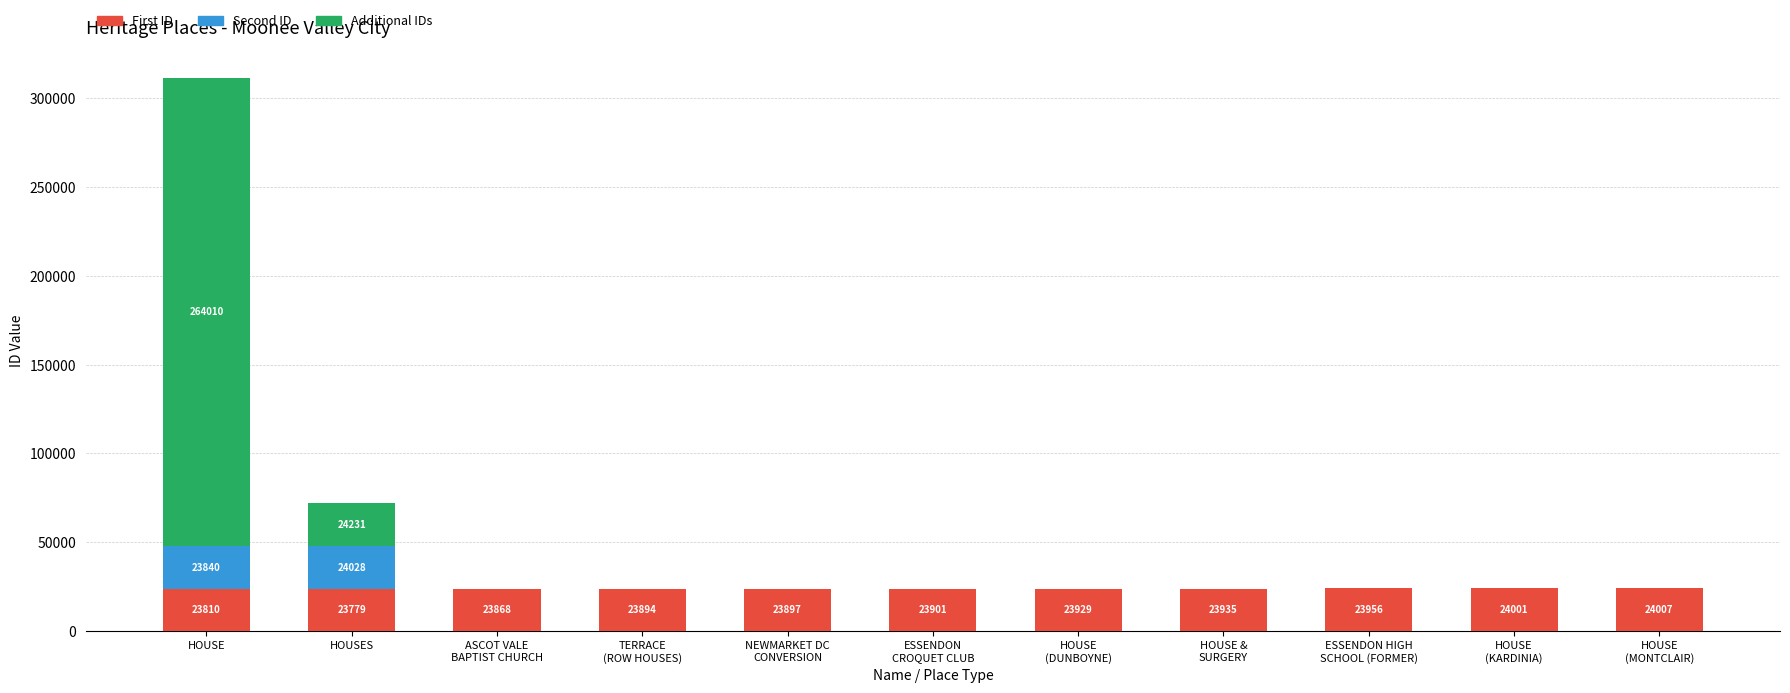

What is the sum of all First ID values?

262977